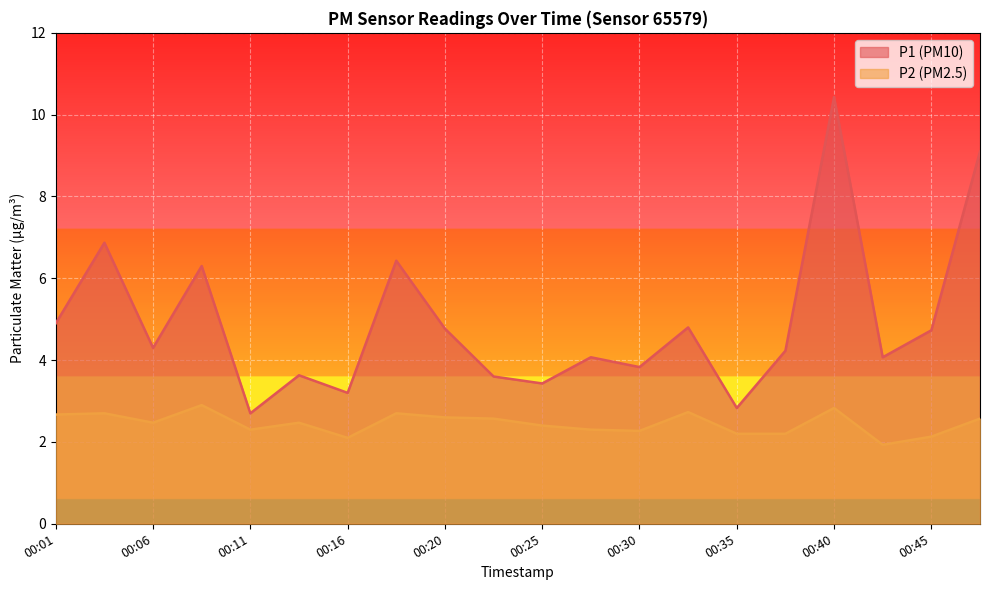

What is the lowest value of the P2 series?

1.9